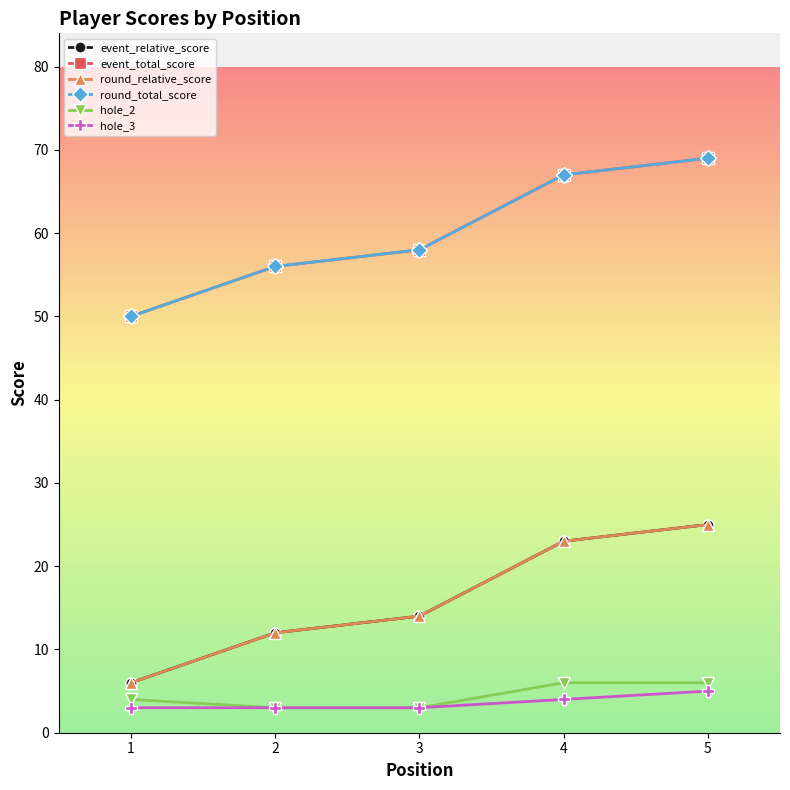

What is the lowest value of the round_total_score series?

50